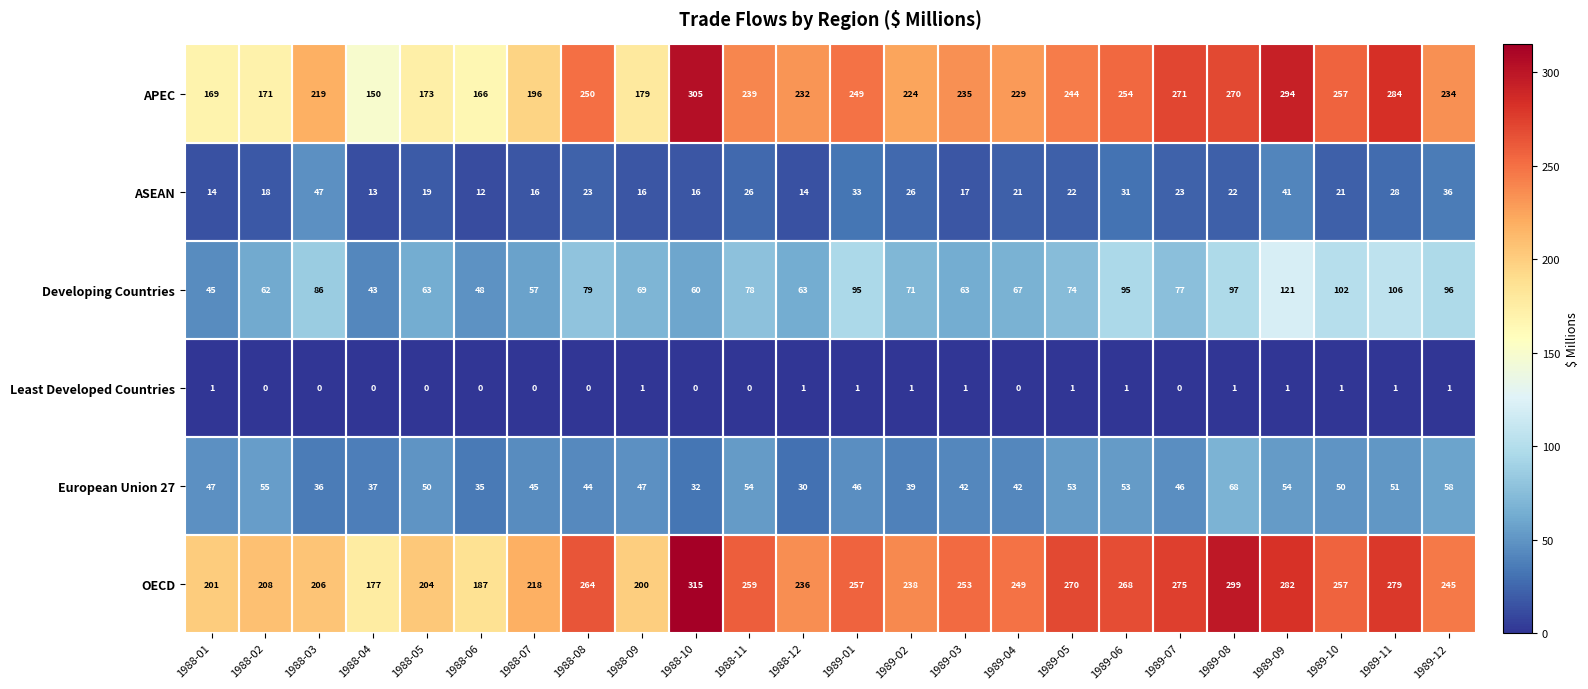

The value of ASEAN at 1988-02 is 7. True or false?

False